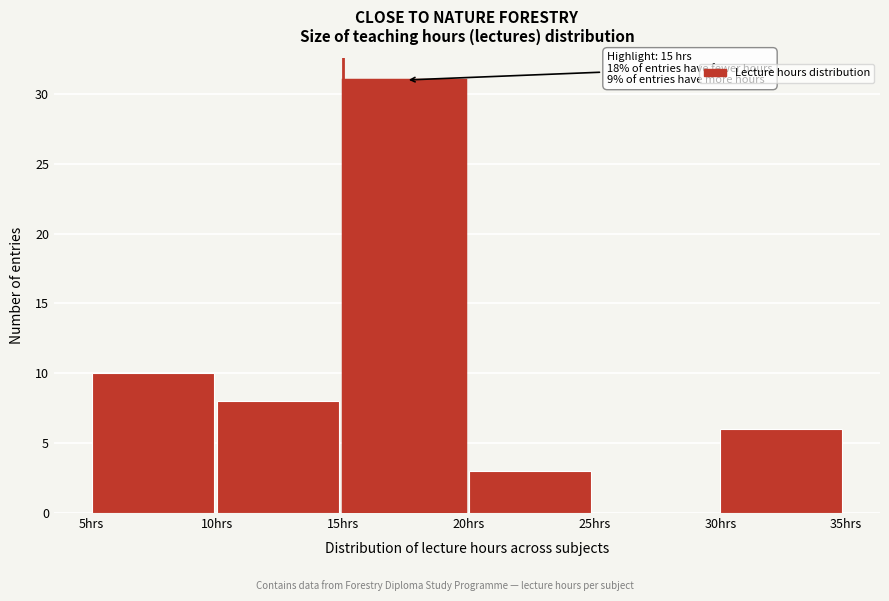

Which range on the x-axis has the tallest bar?

15 to 20